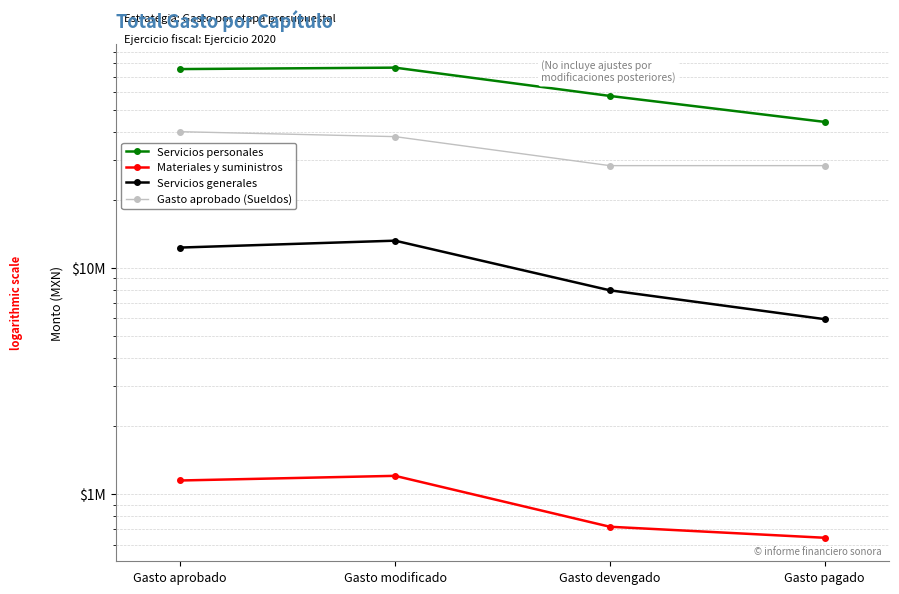

Reading left to right, list all the values displayed in this chart.

Servicios personales: 75584414	76695675	57519216	44170340
Materiales y suministros: 1152059	1207777	719698	643383
Servicios generales: 12307263	13200958	7968976	5941886
Gasto aprobado (Sueldos): 39988901	38027888	28313539	28313539